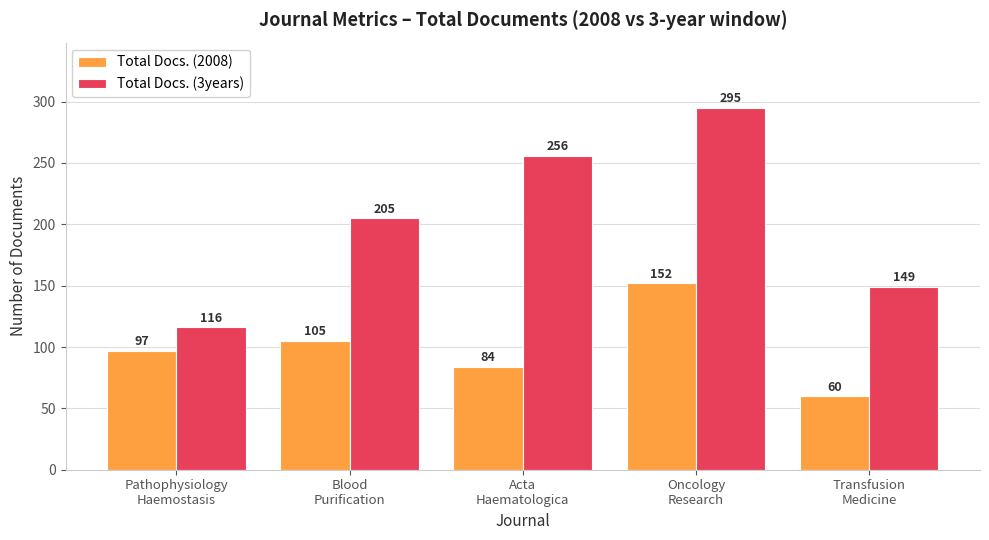

Reading right to left, extract all data points from this chart.

Total Docs. (2008): 60	152	84	105	97
Total Docs. (3years): 149	295	256	205	116